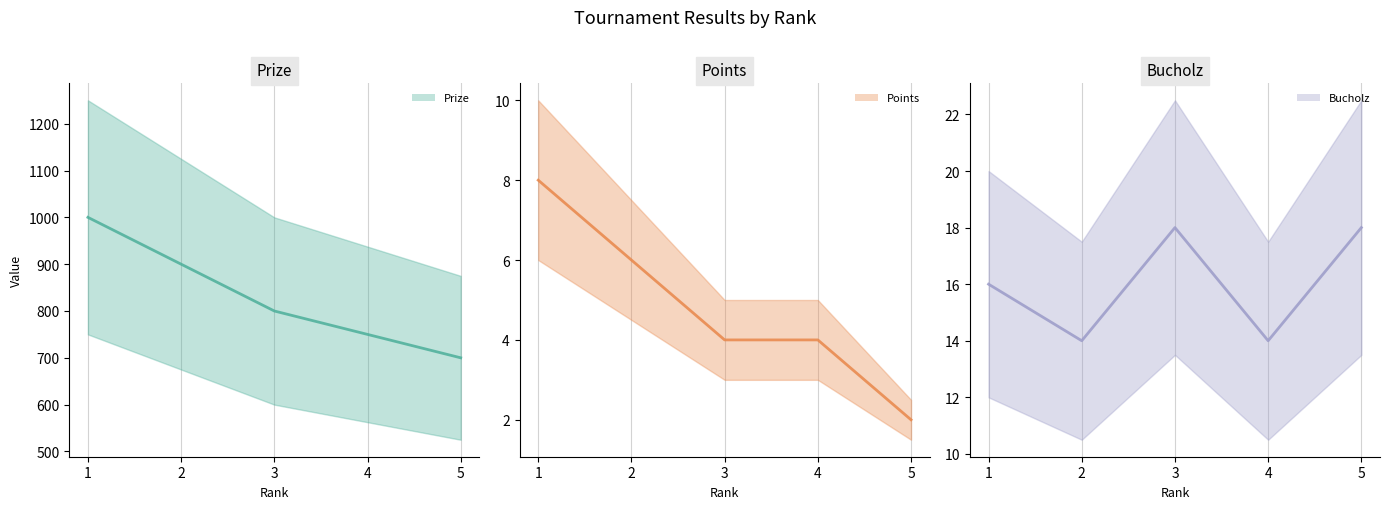

Count the number of data series in this chart.

3